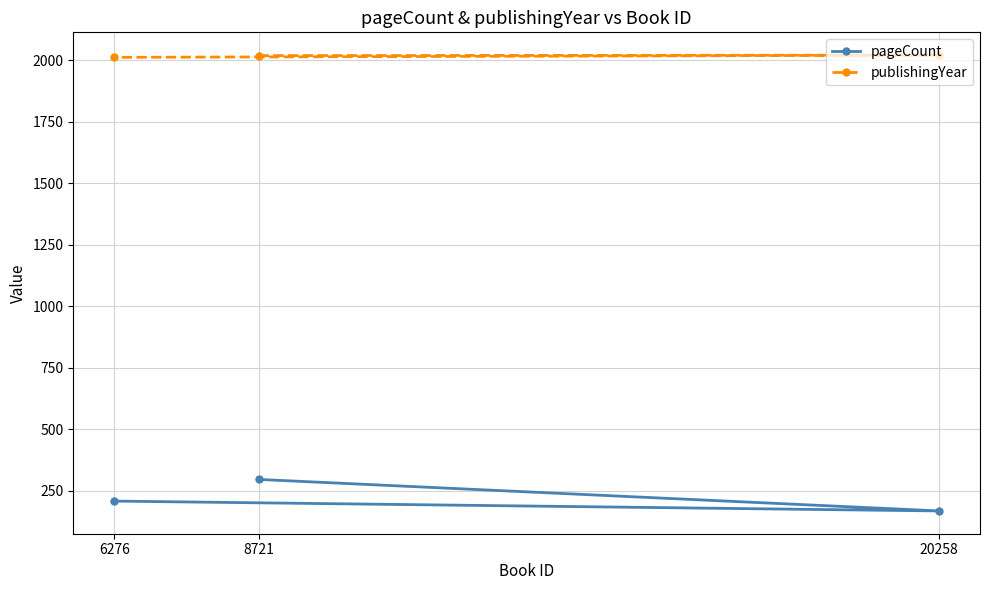

How many data points in pageCount are above 208?

1